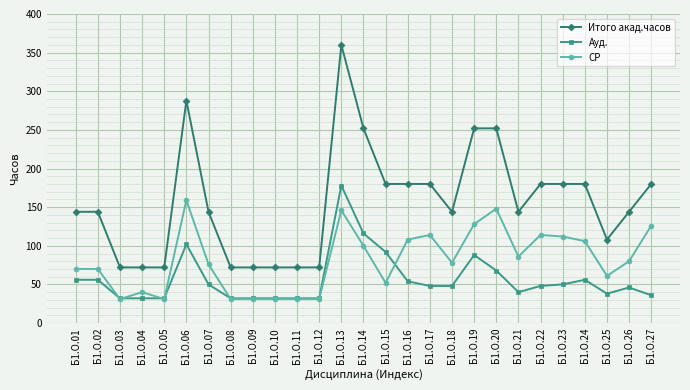

How many series are shown in this chart?

3